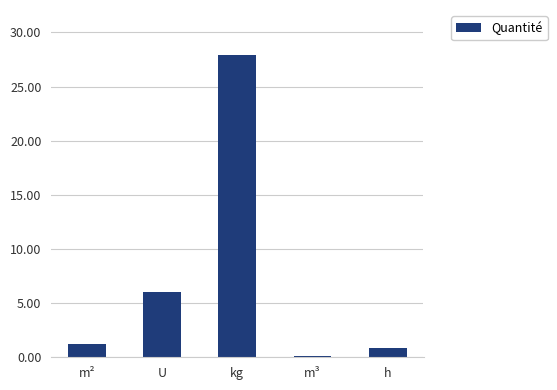

What is the sum of all values?

36.0